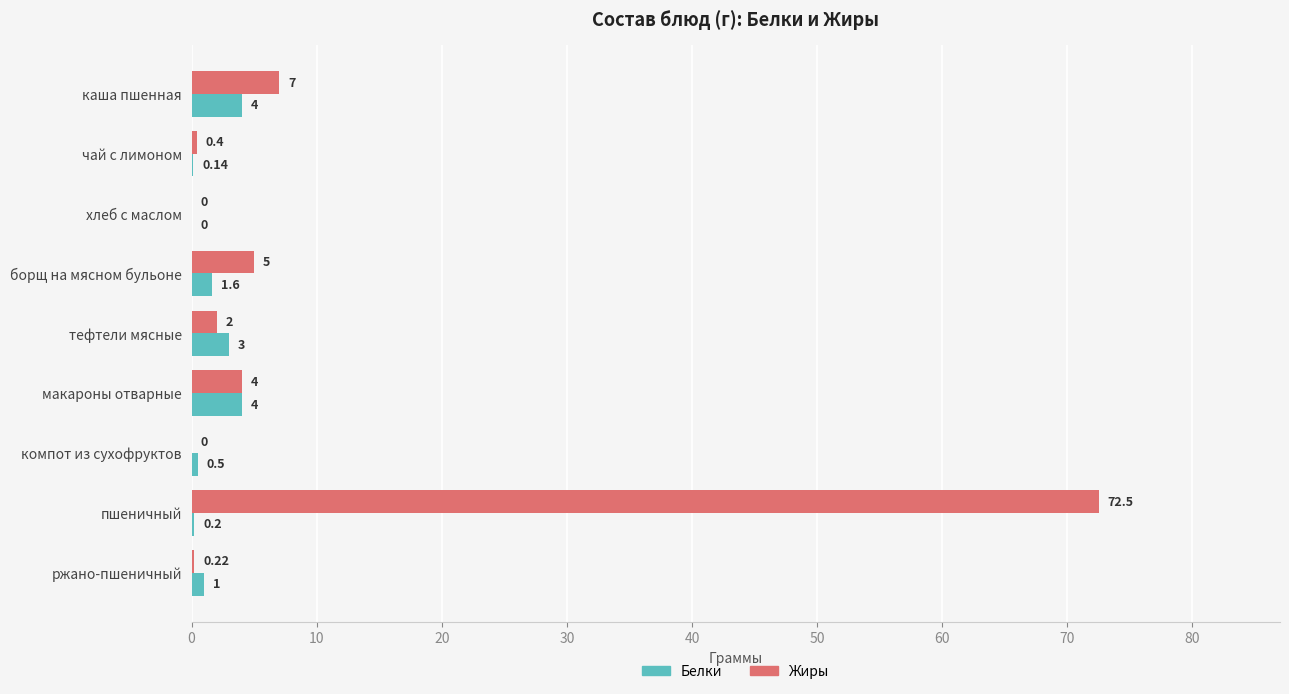

Is the value of Жиры at чай с лимоном greater than the value of Белки at макароны отварные?

No